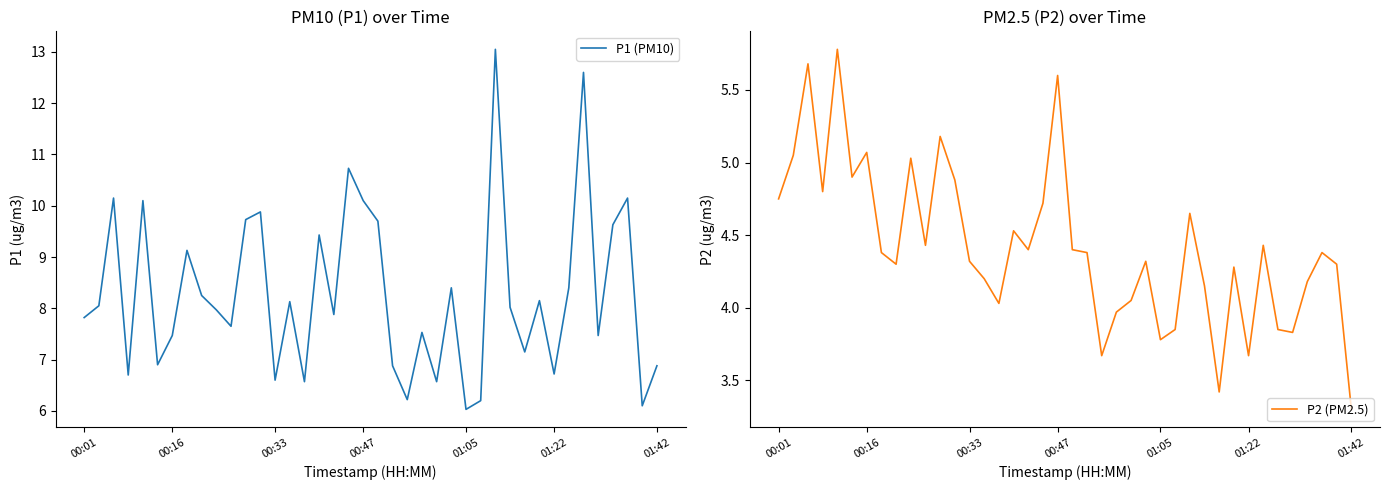

At which label does P2 (PM2.5) first exceed 4?

00:01